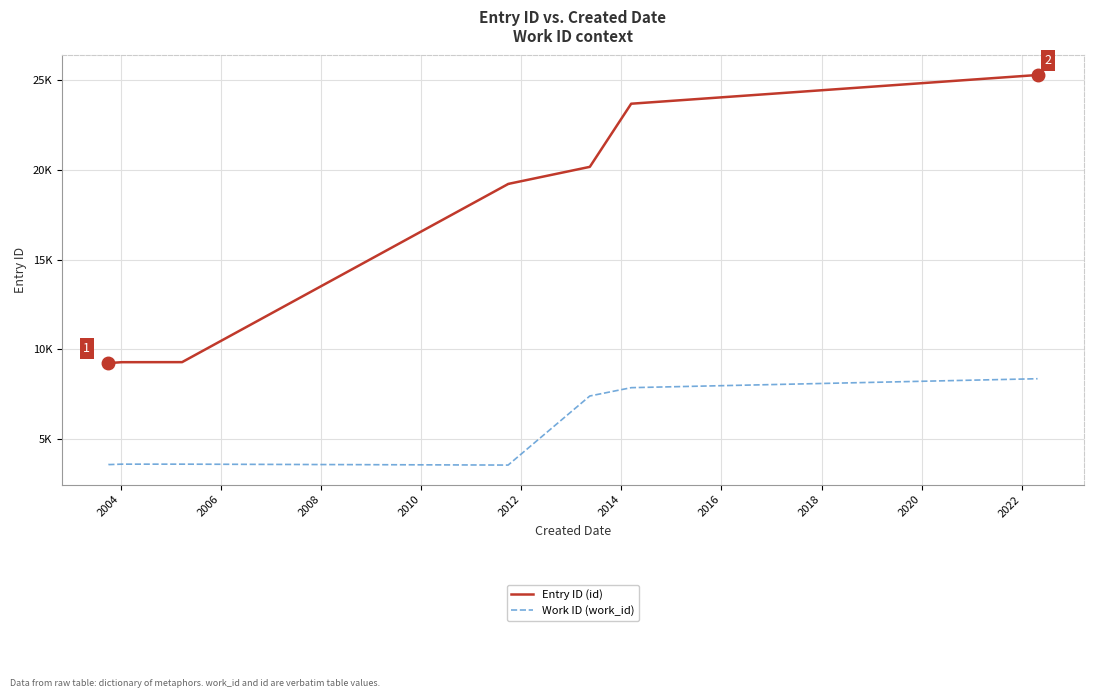

Count the number of data series in this chart.

2